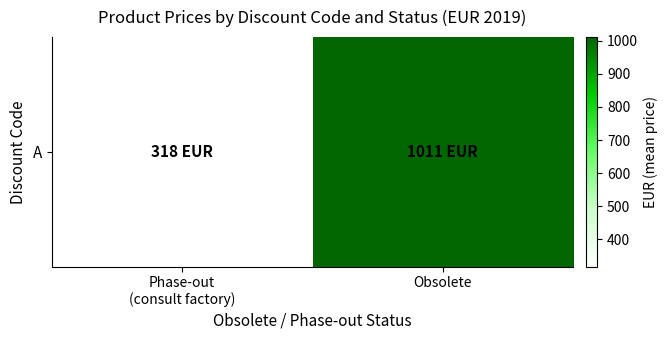

Reading left to right, list all the values displayed in this chart.

Phase-out
(consult factory)=317.6	Obsolete=1011.0